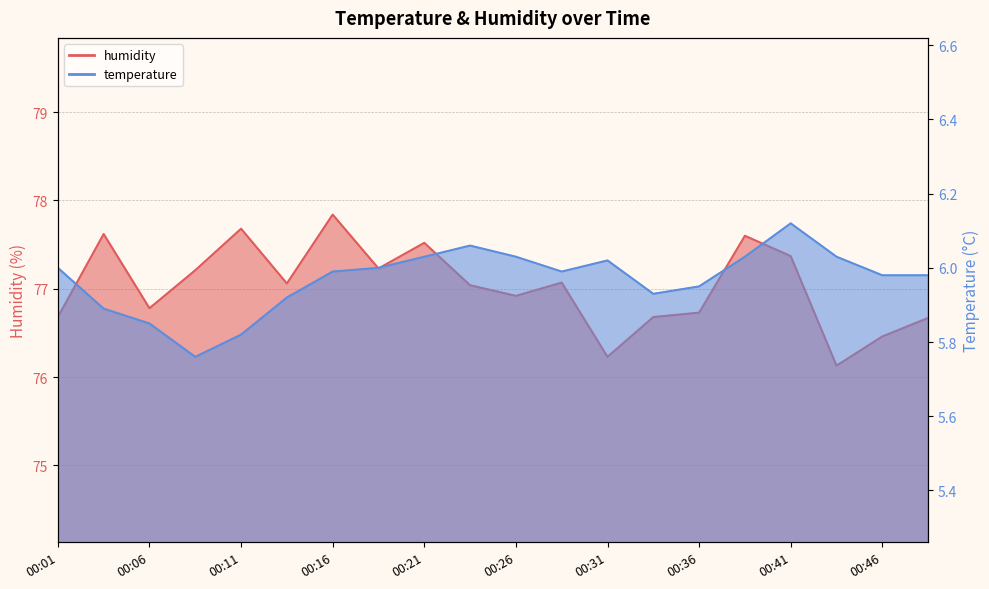

At which category is the sum across all series the highest?

00:16